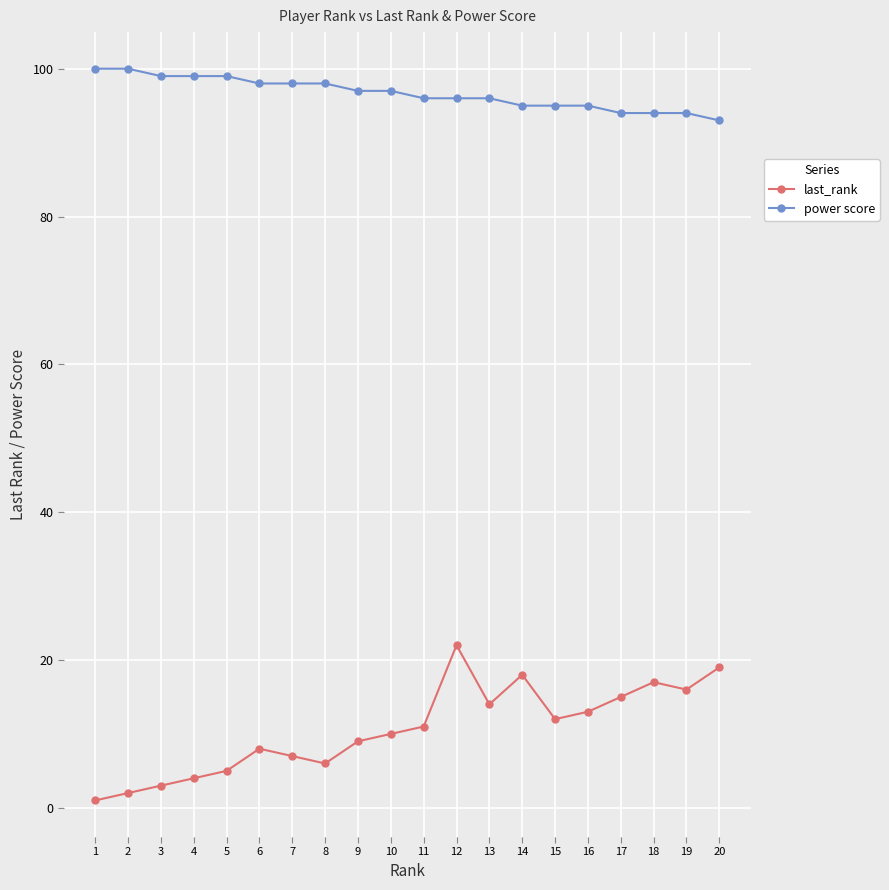

What is the average value of the power score series?

97